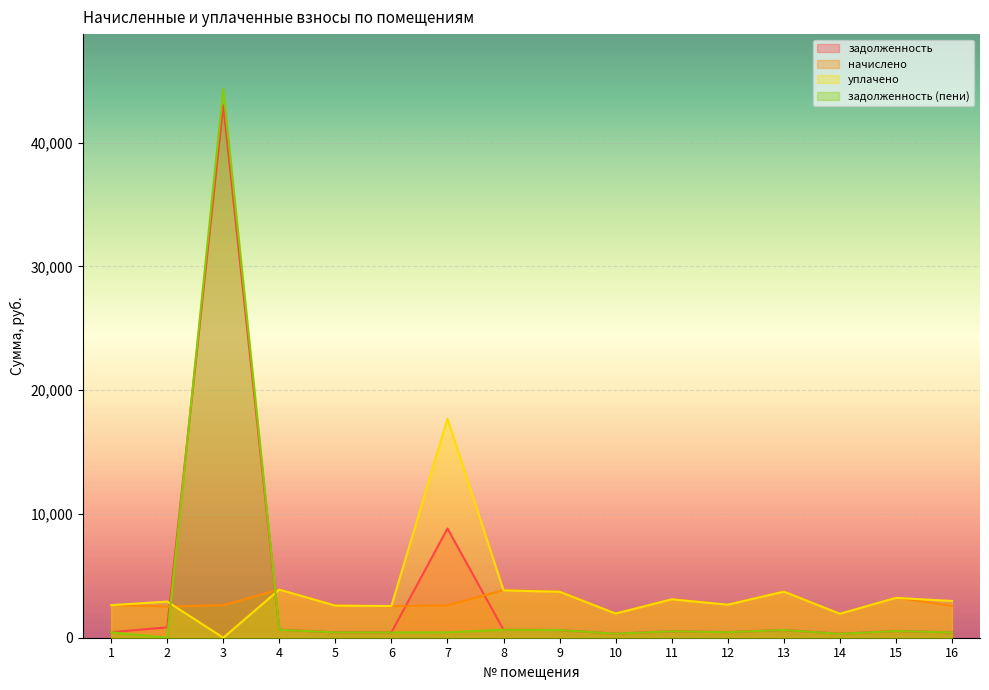

What is the value of the уплачено point at the 1st from the left?

2629.1